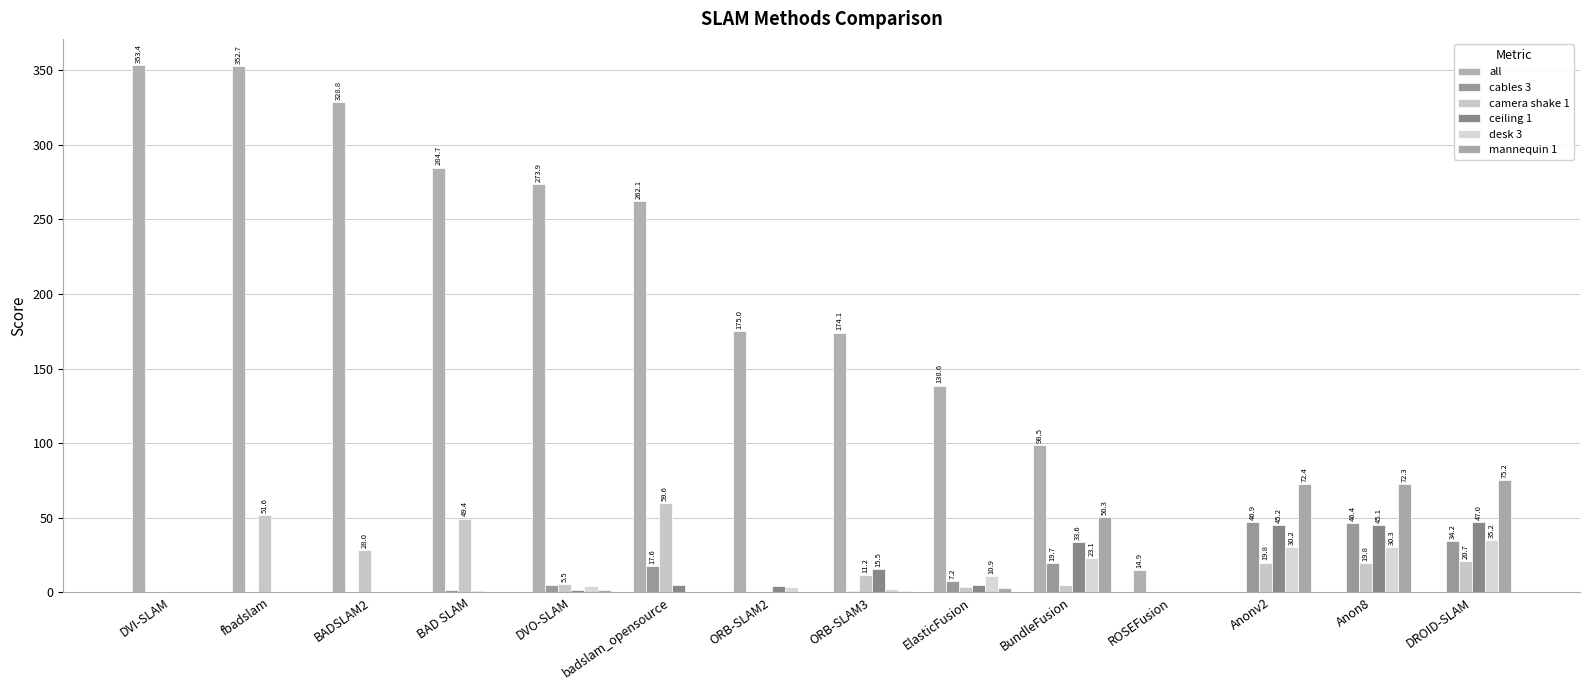

What is the difference between the second highest and minimum values in the mannequin 1 series?

72.4